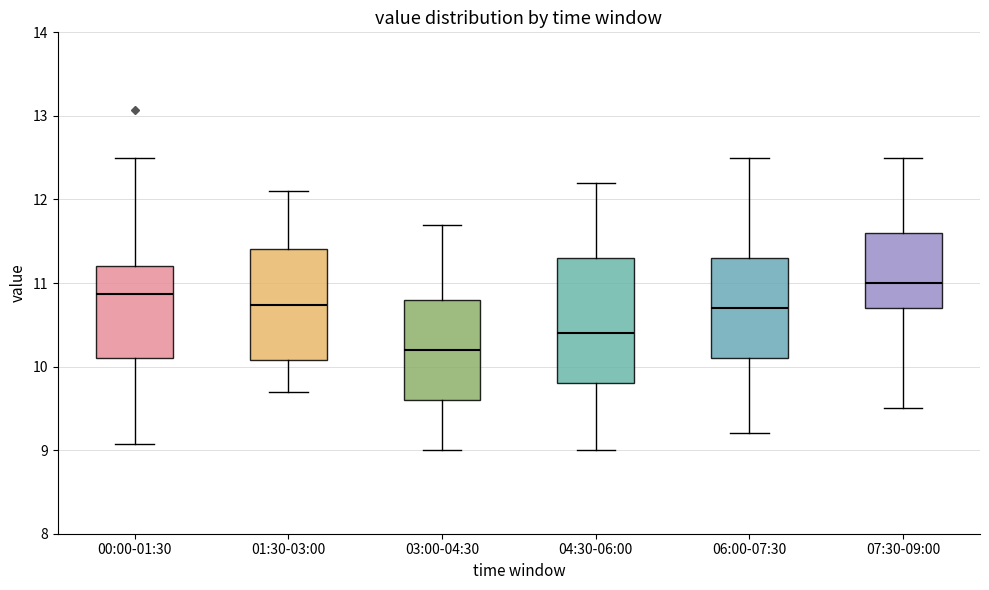

Where does the upper whisker of the box for 01:30-03:00 end on the y-axis? The values are not printed on the chart, so give them approximately, as read against the axis.

12.1